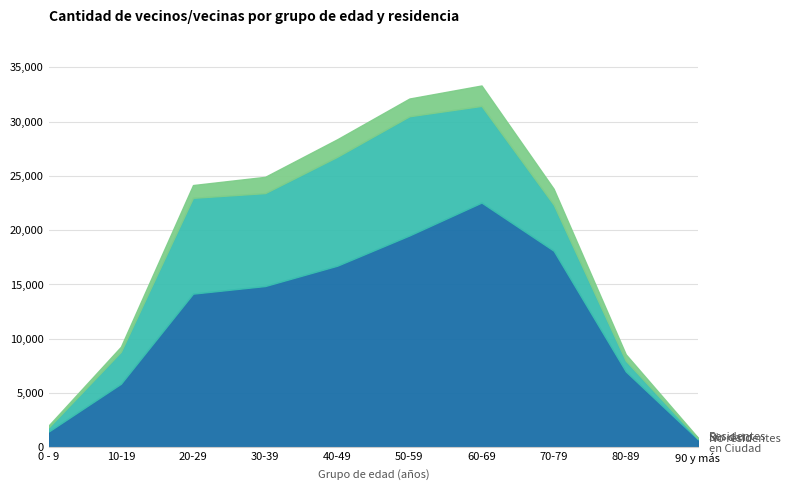

What is the maximum value for Residentes en Ciudad?

22549